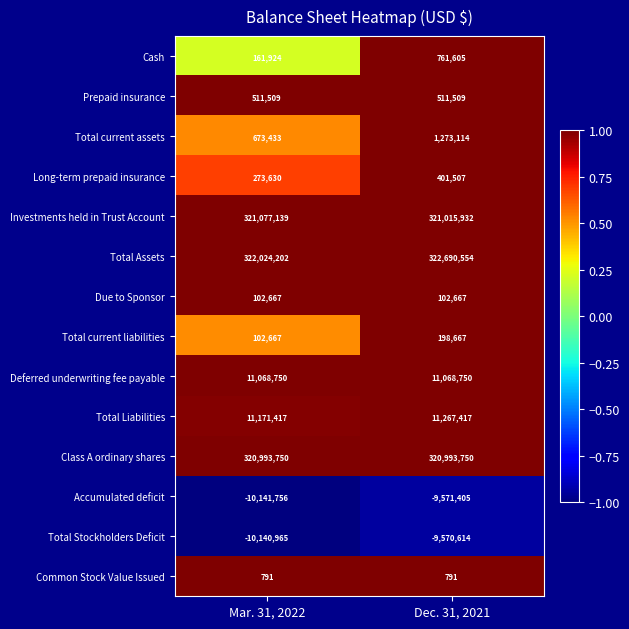

True or false: Deferred underwriting fee payable has a value of 11068750 at Mar. 31, 2022.

True